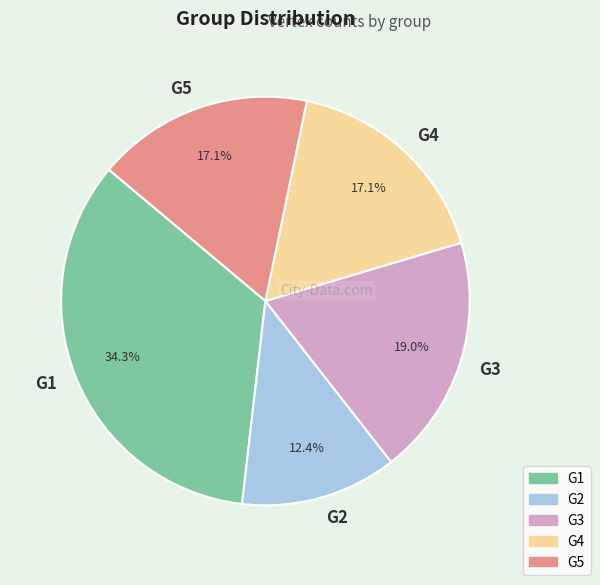

What percentage is the G1 slice, to the nearest percent?

34%